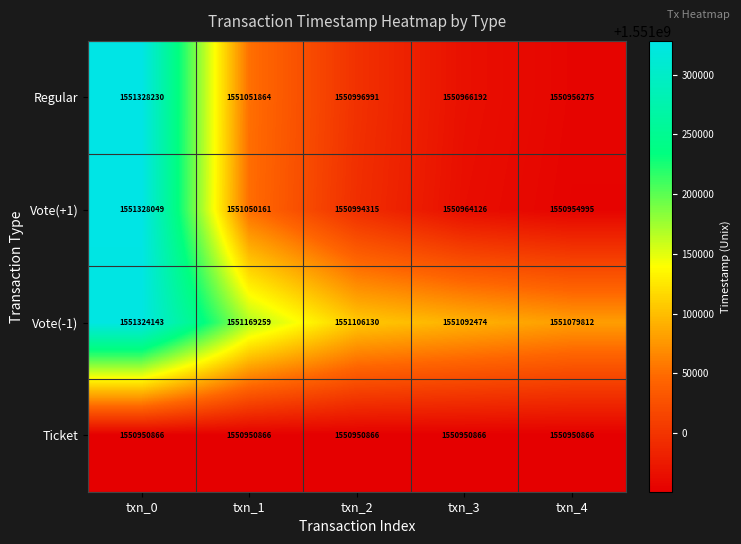

What is the spread (max minus min) of values at txn_1?

218393